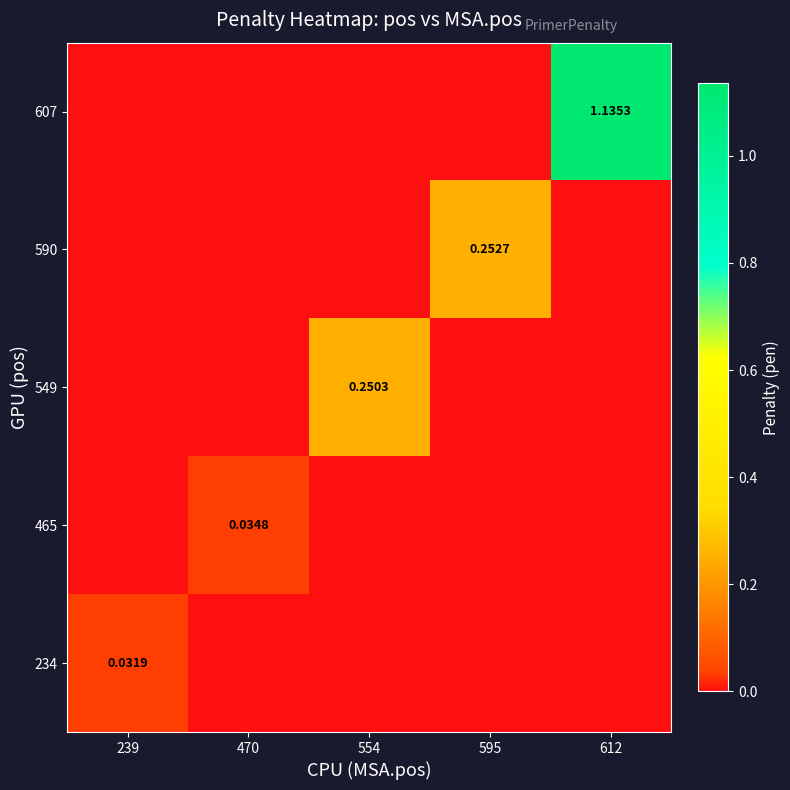

Which series has the largest total across all categories?

607